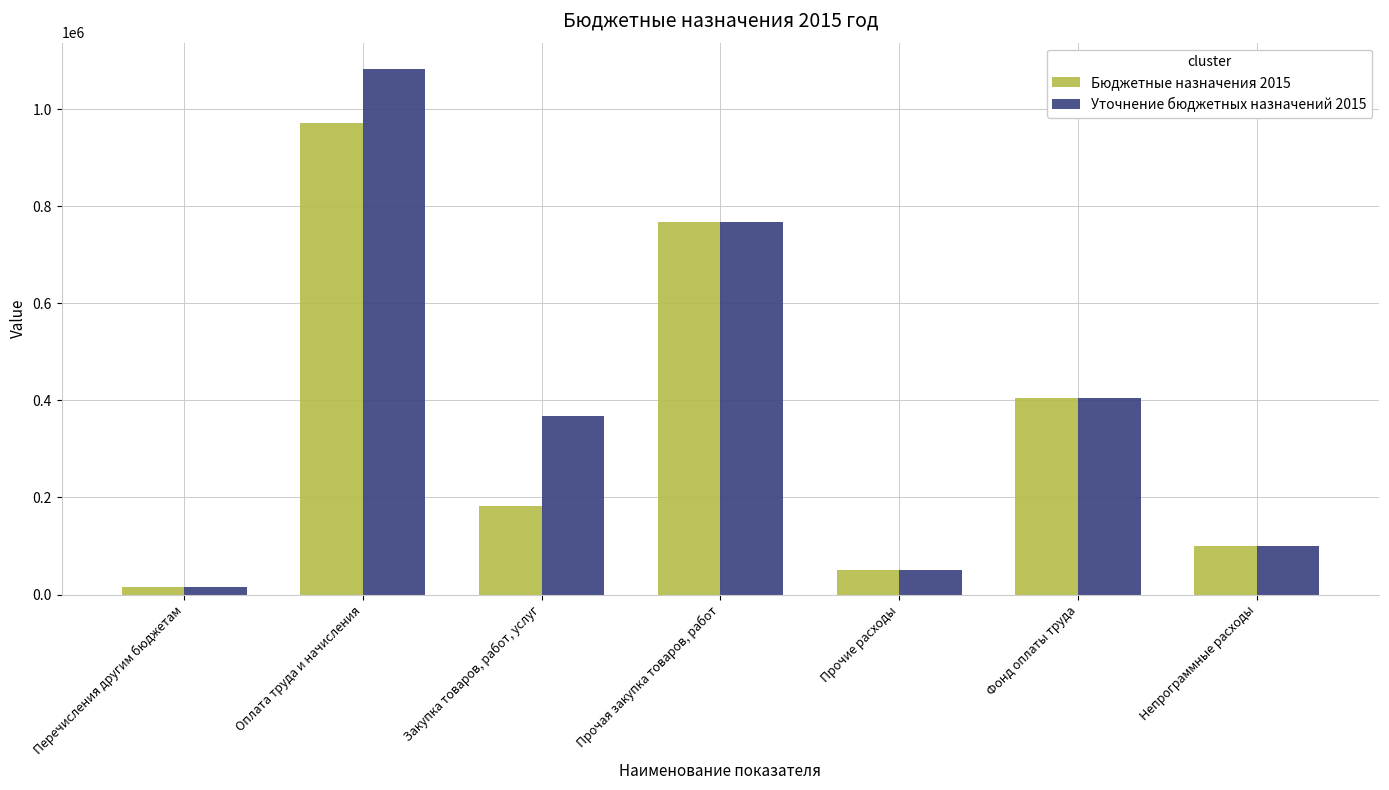

Reading right to left, what are all the values shown in this chart?

Бюджетные назначения 2015: Непрограммные расходы=100000.0	Фонд оплаты труда=404373.0	Прочие расходы=50000.0	Прочая закупка товаров, работ=767200.0	Закупка товаров, работ, услуг=182800.0	Оплата труда и начисления=972547.0	Перечисления другим бюджетам=15700.0
Уточнение бюджетных назначений 2015: Непрограммные расходы=100000.0	Фонд оплаты труда=404373.0	Прочие расходы=50000.0	Прочая закупка товаров, работ=767200.0	Закупка товаров, работ, услуг=368503.7	Оплата труда и начисления=1083175.0	Перечисления другим бюджетам=15700.0